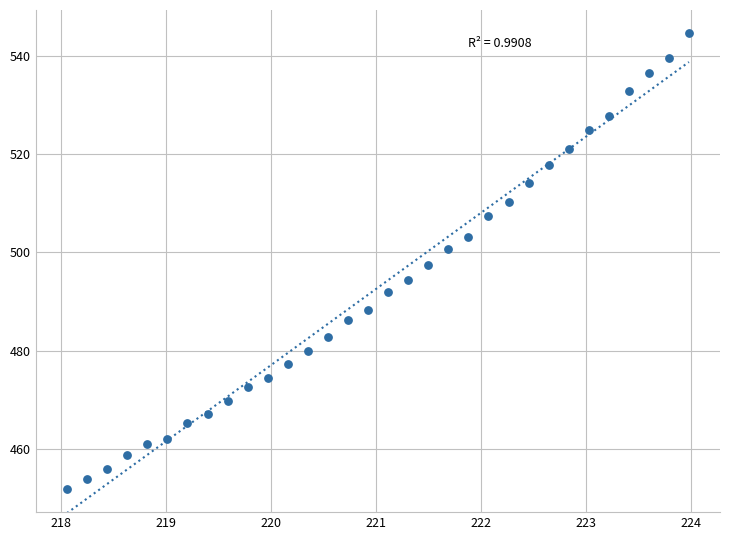

What is the range of Y values (max minus min)?

92.9